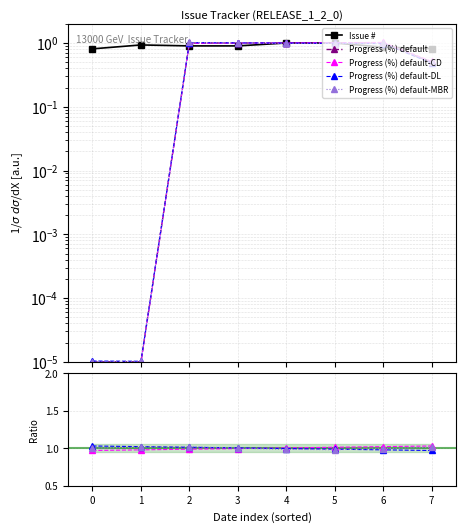

Reading left to right, transcribe all the data shown in this chart.

Issue #: 0.8	0.9	0.9	0.9	1.0	1.0	0.9	0.8
Progress (%): 0.0	0.0	1.0	1.0	1.0	1.0	1.0	0.5